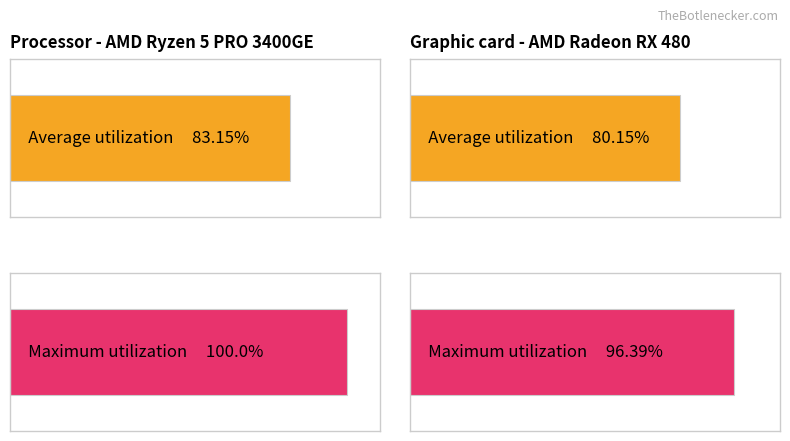

Rank the series by their maximum value, from highest to lowest.

Maximum utilization, Average utilization